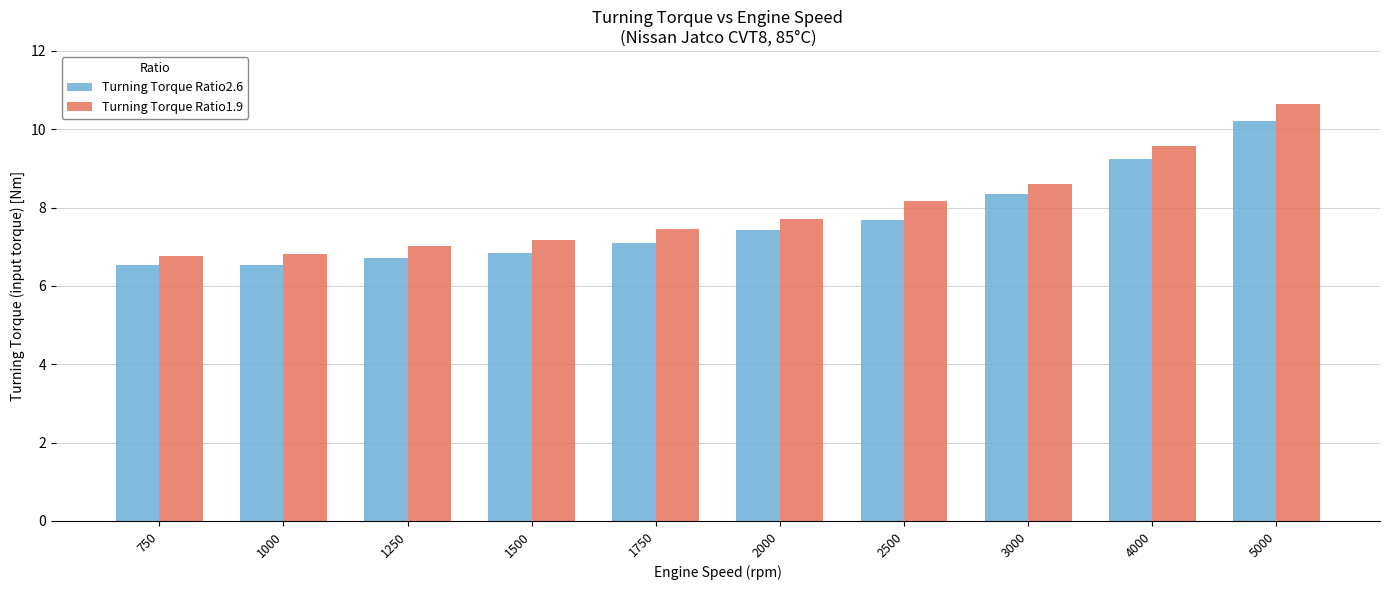

How many values in the Turning Torque Ratio2.6 series are below 7?

4